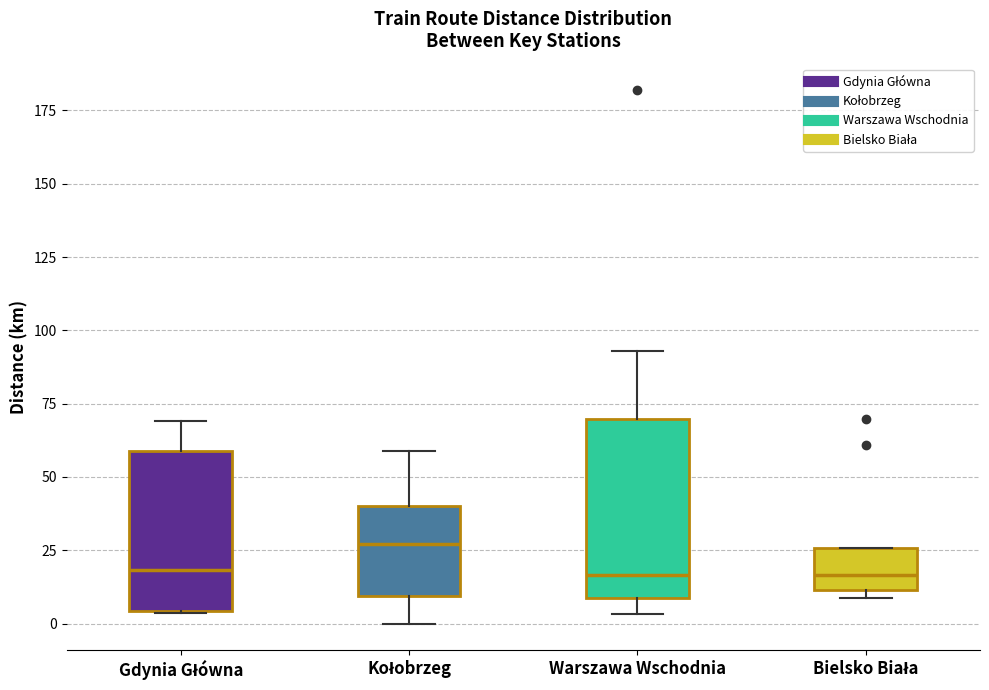

Reading left to right, read every box against the y-axis: the position of its median line, the range the box covers, and the ends of its whiskers. The values are not printed on the chart, so give them approximately, as read against the axis.

Gdynia Główna: median 20, box 5 to 60, whiskers 5 to 70
Kołobrzeg: median 25, box 10 to 40, whiskers 0 to 60
Warszawa Wschodnia: median 15, box 10 to 70, whiskers 5 to 95
Bielsko Biała: median 15, box 10 to 25, whiskers 10 (just below the box's lower edge) to 25